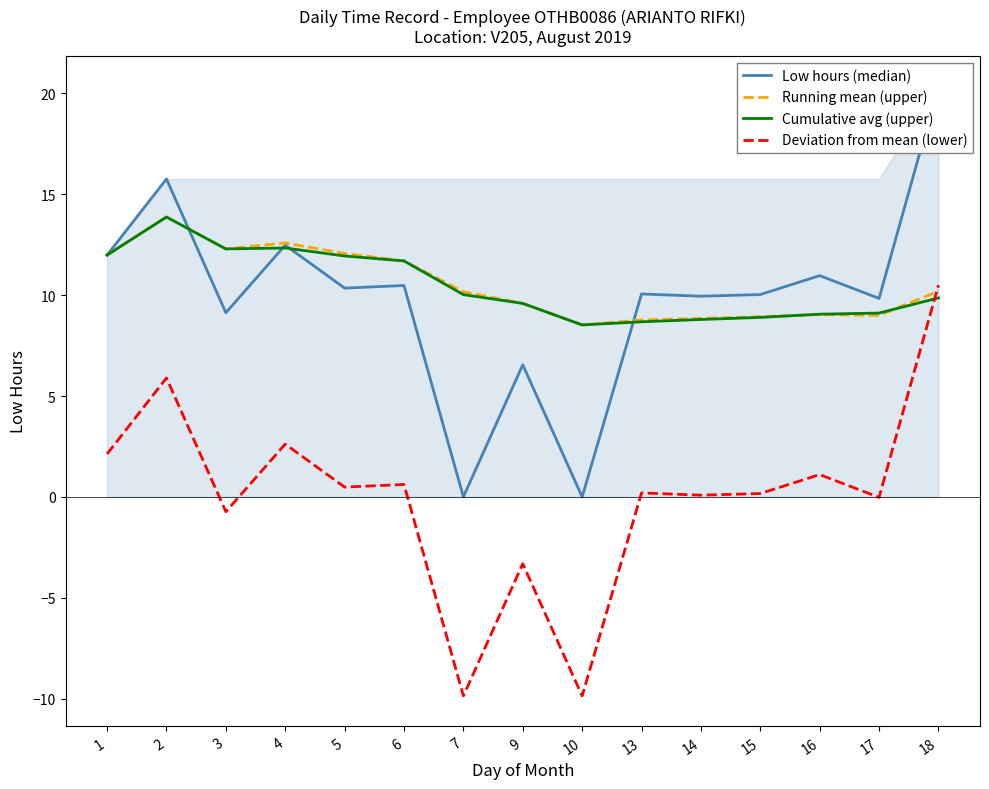

Read the Cumulative avg (upper) value at 2.

13.9